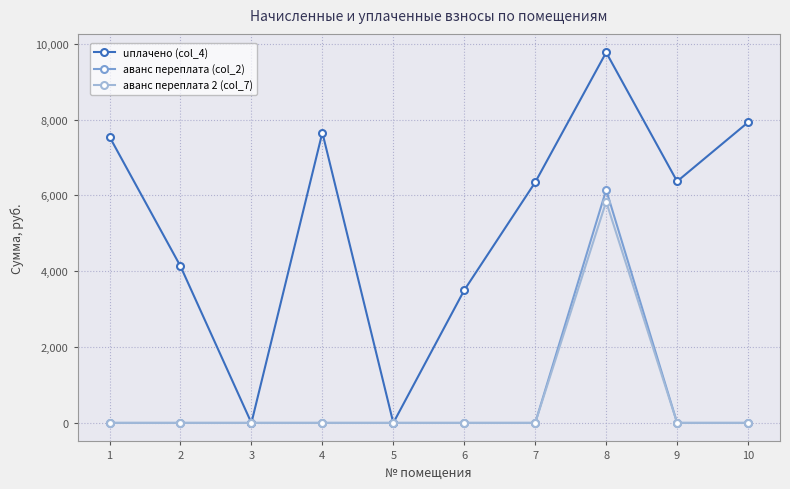

What is the greatest value displayed?

9769.9